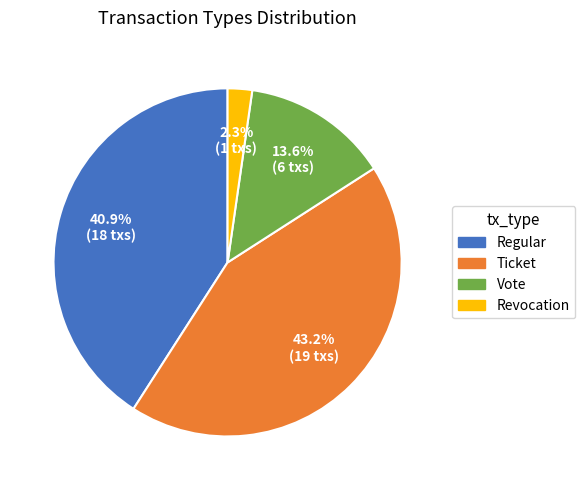

To the nearest percent, what portion does Ticket represent?

43%